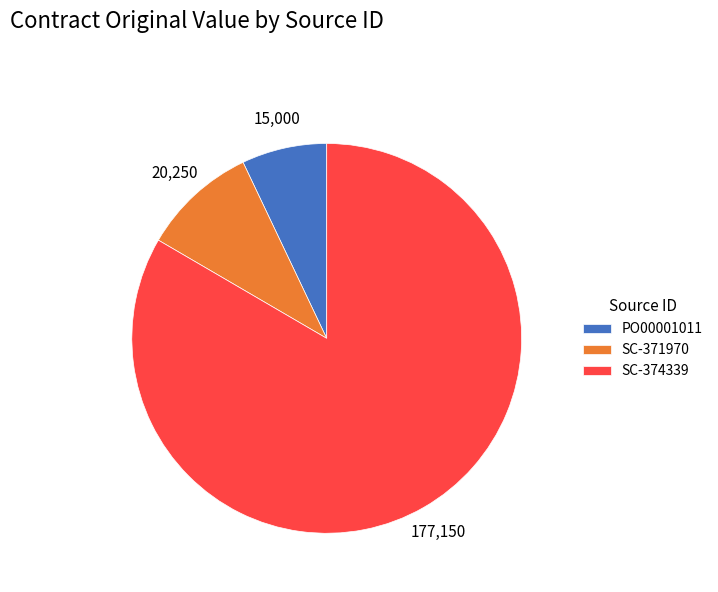

Which category has the smallest portion of the pie?

PO00001011